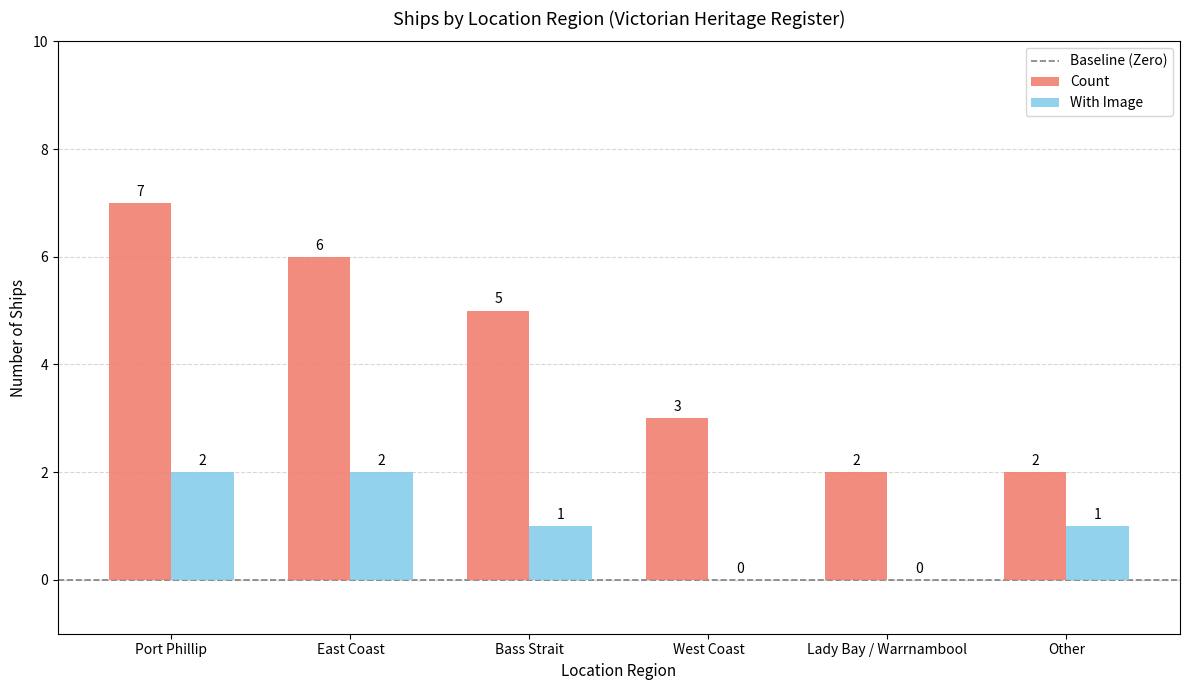

Between Bass Strait and Lady Bay / Warrnambool, which series saw the biggest shift?

Count